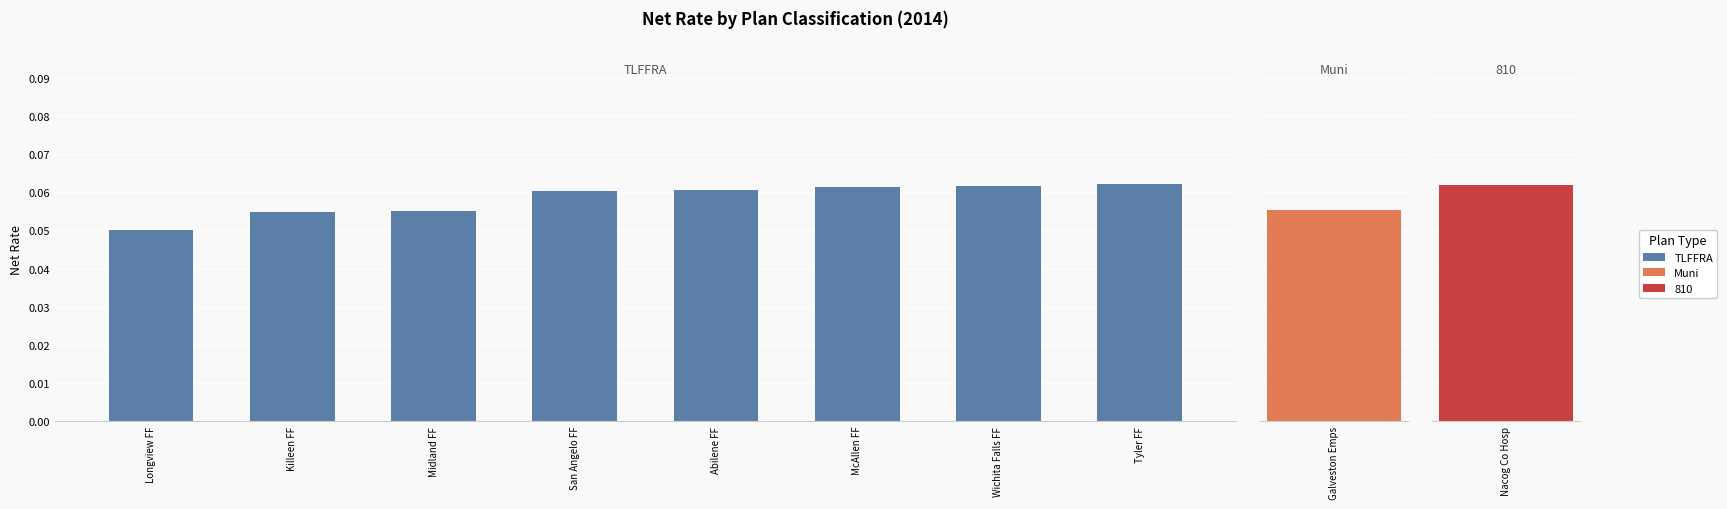

What is the label of the 1st bar from the left?

Longview FF